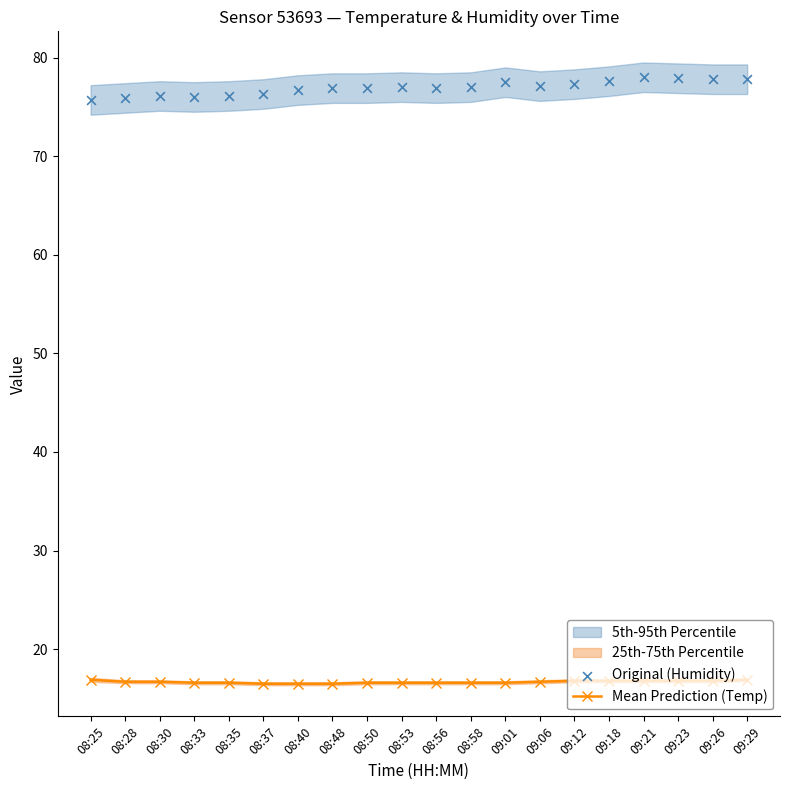

What is the total value across all series at 08:25?

92.6